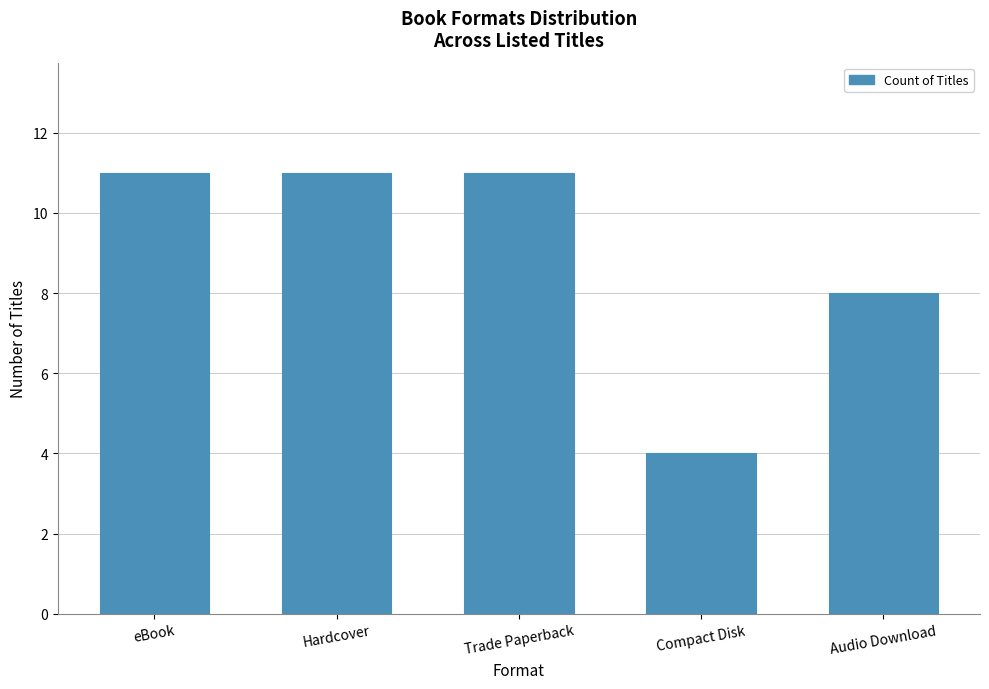

Reading left to right, extract all data points from this chart.

eBook=11	Hardcover=11	Trade Paperback=11	Compact Disk=4	Audio Download=8